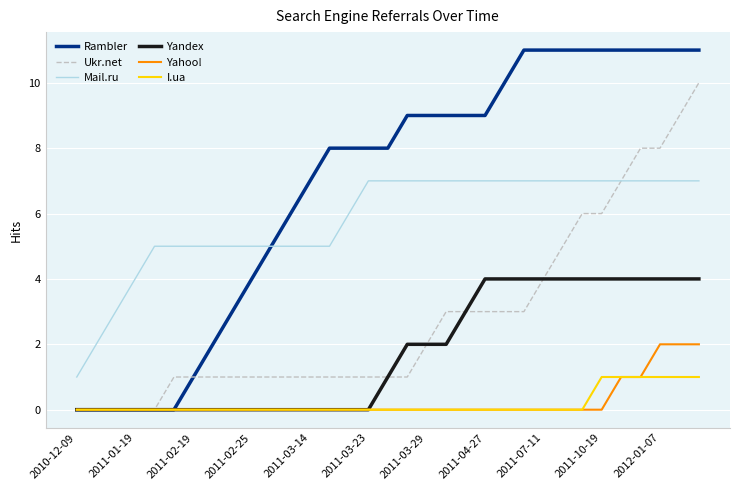

Which series has the widest spread of values?

Rambler